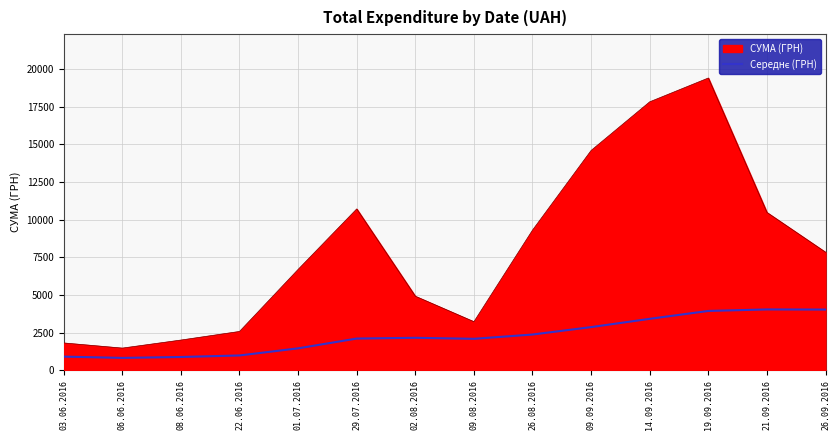

What is the difference between the СУМА (ГРН) values at 22.06.2016 and 26.08.2016?

6725.2